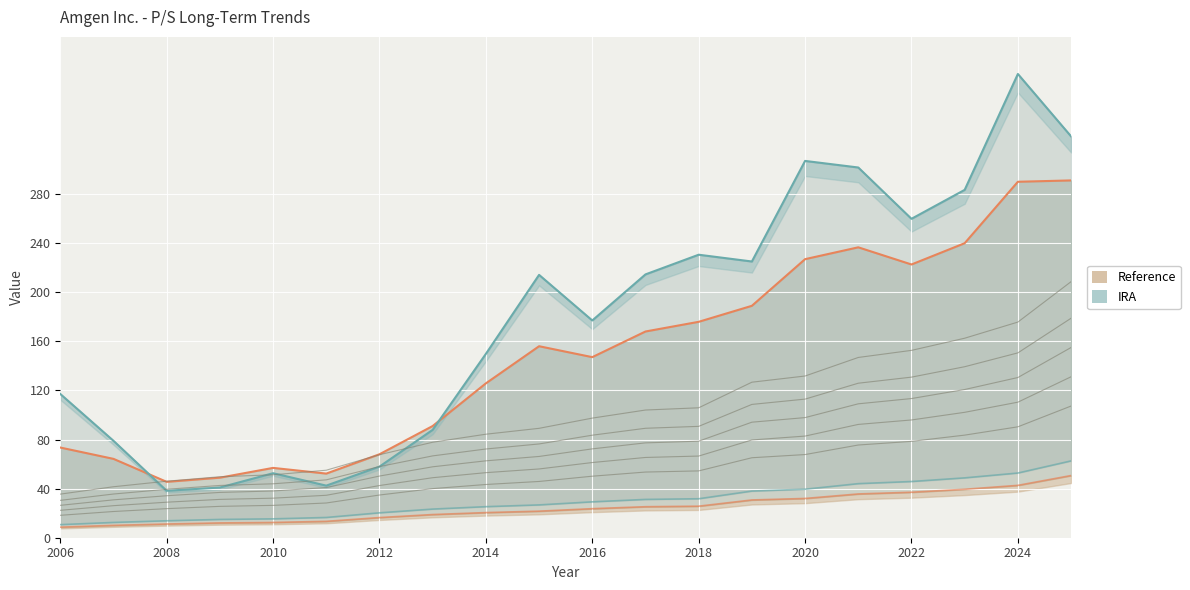

What is the difference between the second highest and minimum values in the IRA series?

288.8